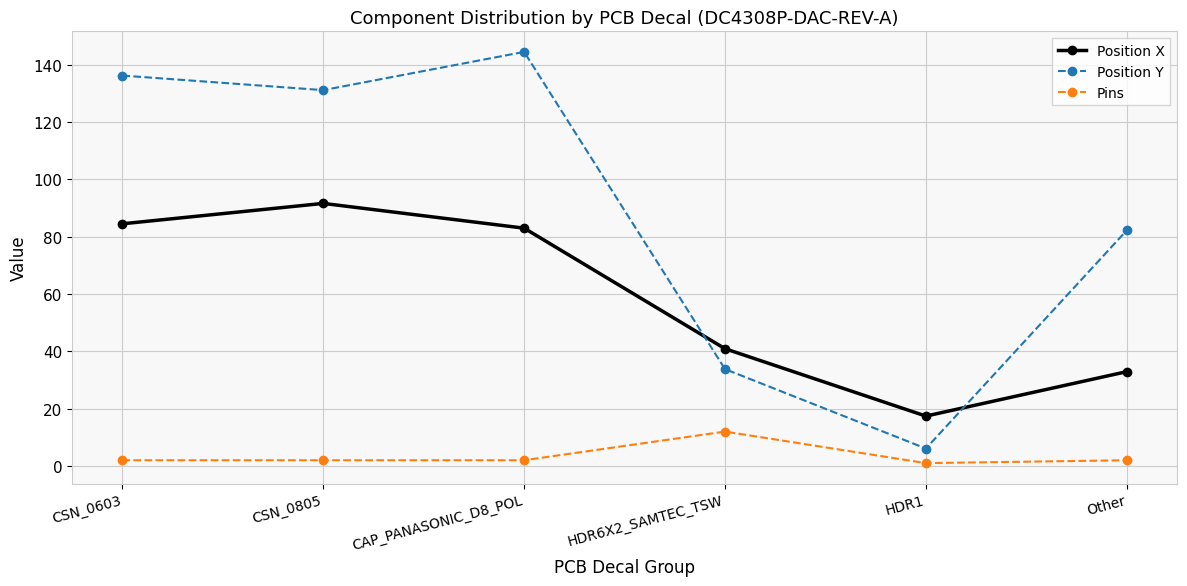

What is the label of the 6th point from the left?

Other